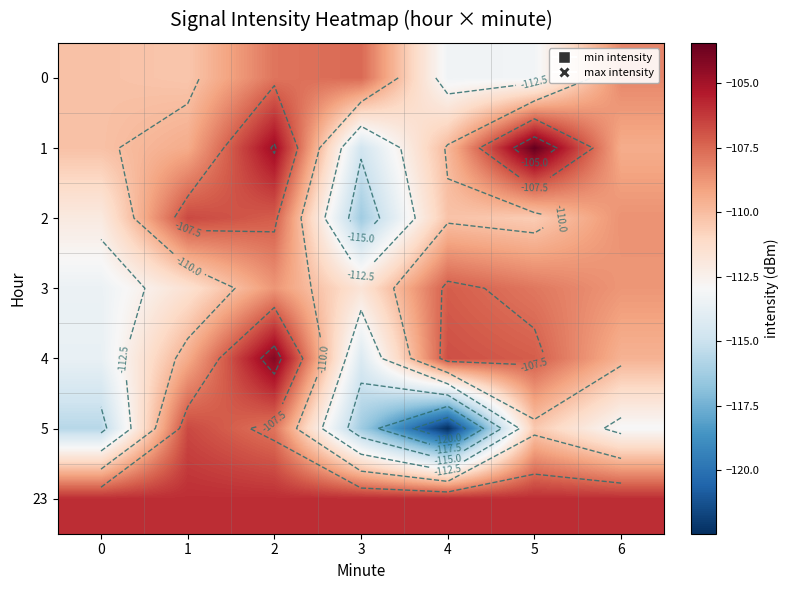

Between 4 and 6, which series saw the biggest shift?

5